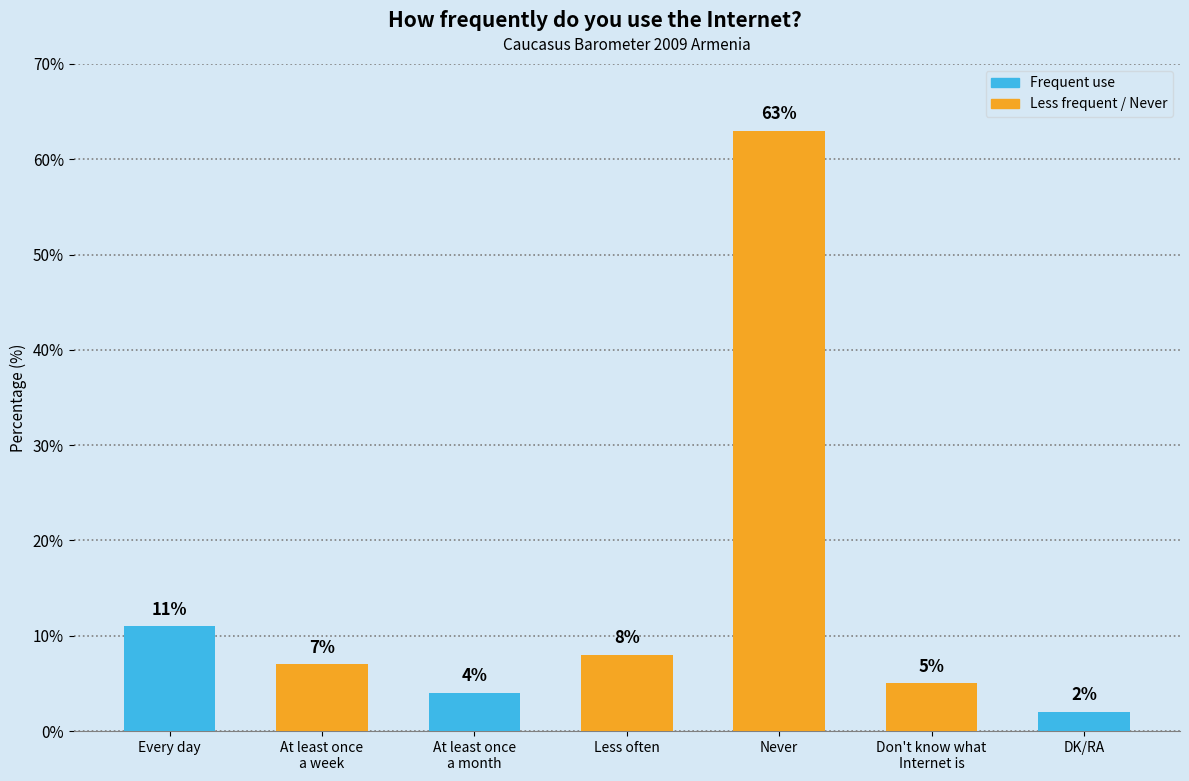

What is the smallest value displayed?

2